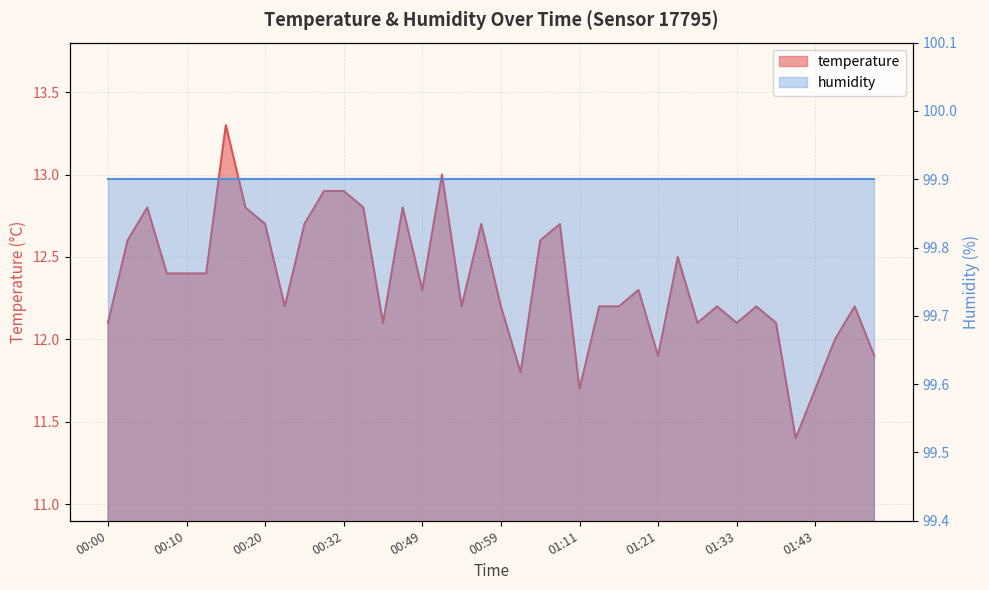

What position from the left is 00:12?

6